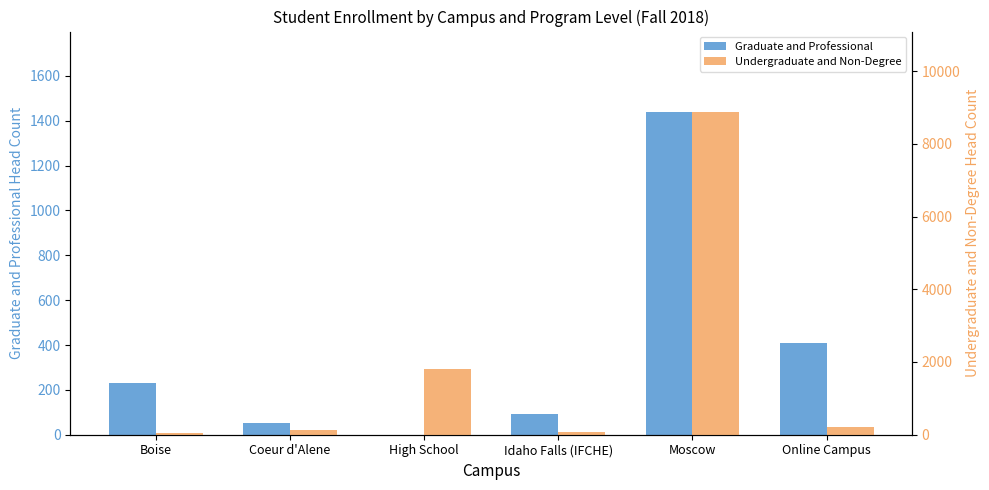

How many groups of bars are there?

6